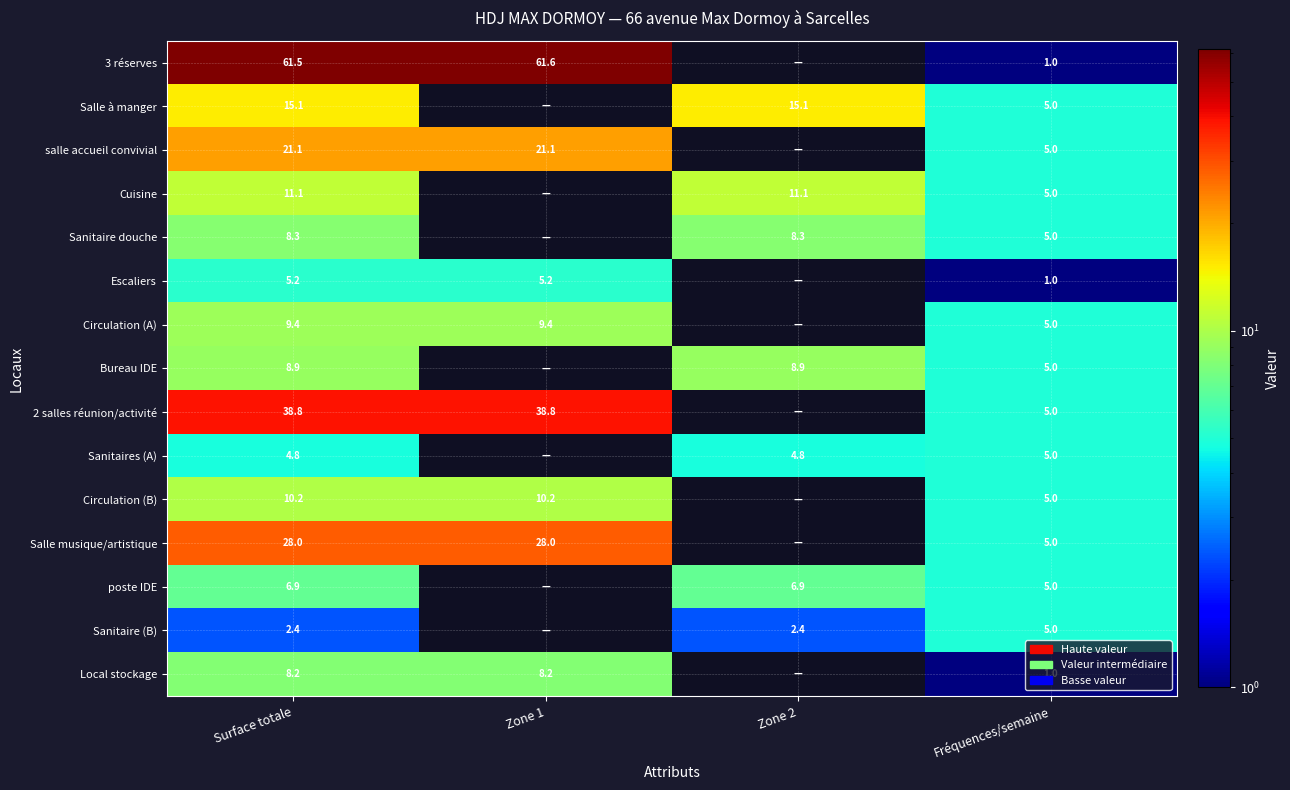

Which category has the lowest value across all series?

Zone 2